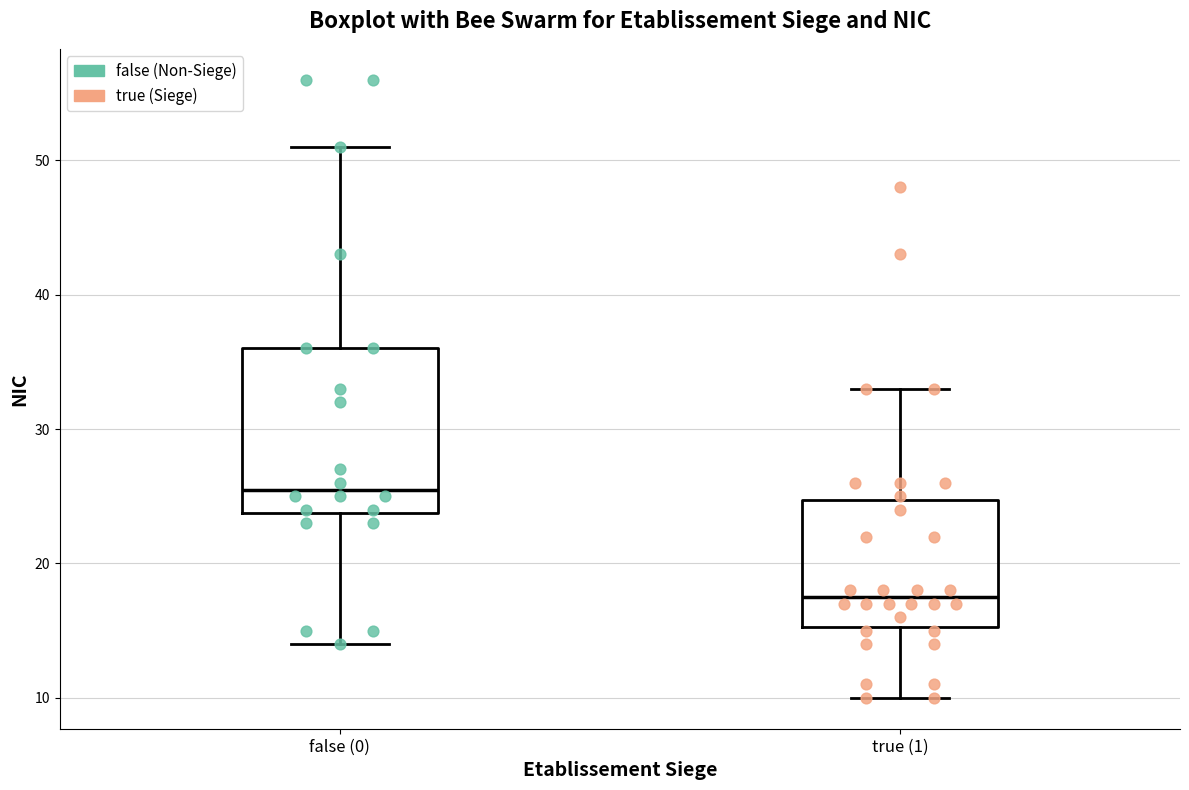

Comparing the boxes themselves (not the whiskers), which one is the tallest?

false (0)